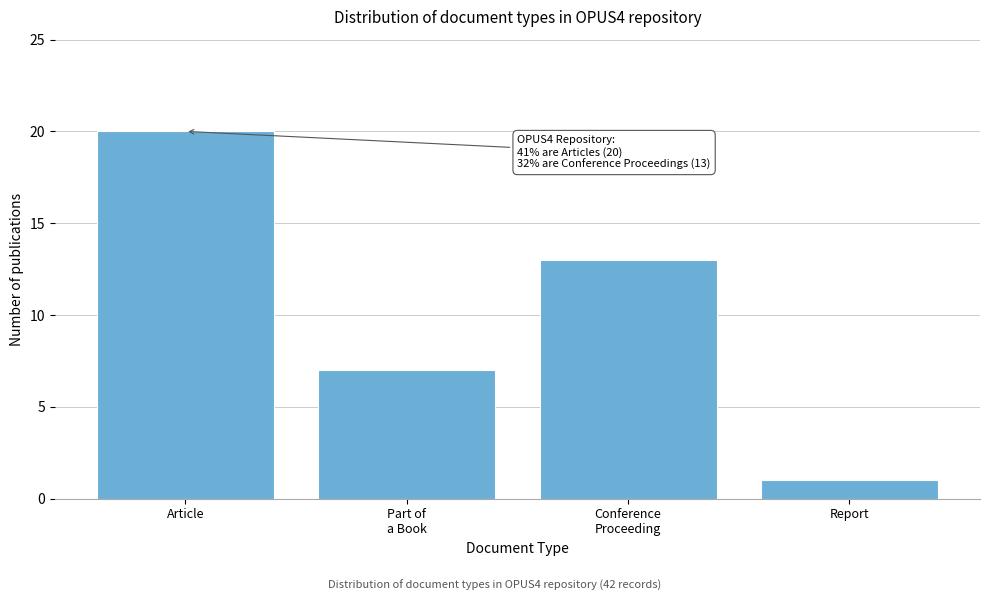

Reading right to left, transcribe all the data shown in this chart.

1	13	7	20